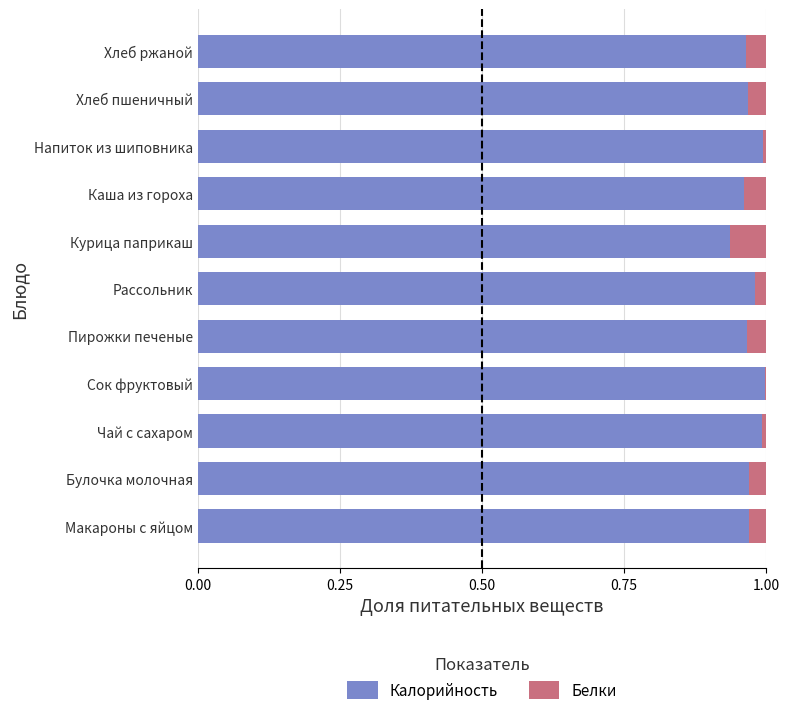

True or false: Калорийность has a value of 1.0 at Хлеб пшеничный.

True